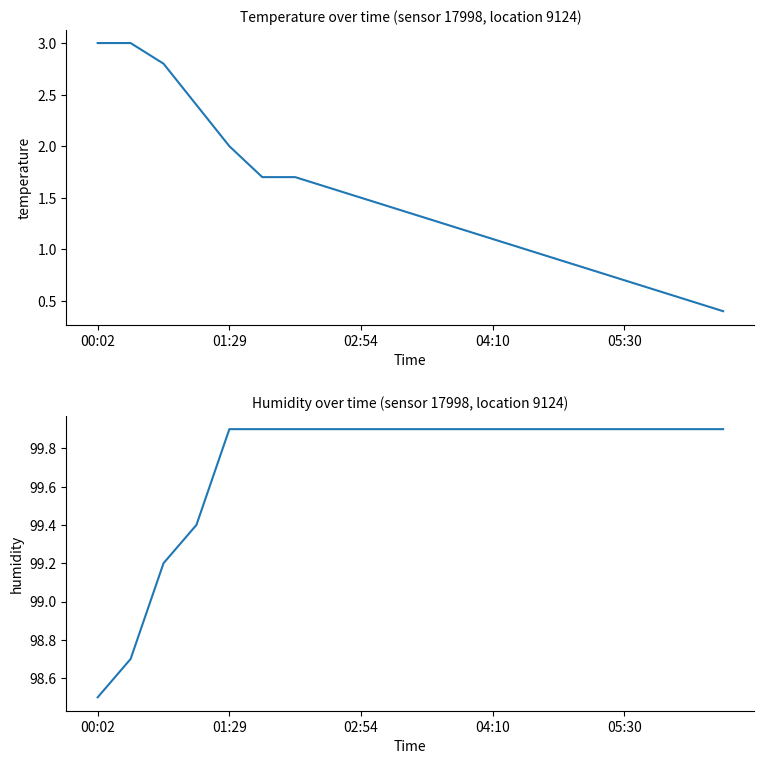

Does the chart display data point markers on the line(s)?

No